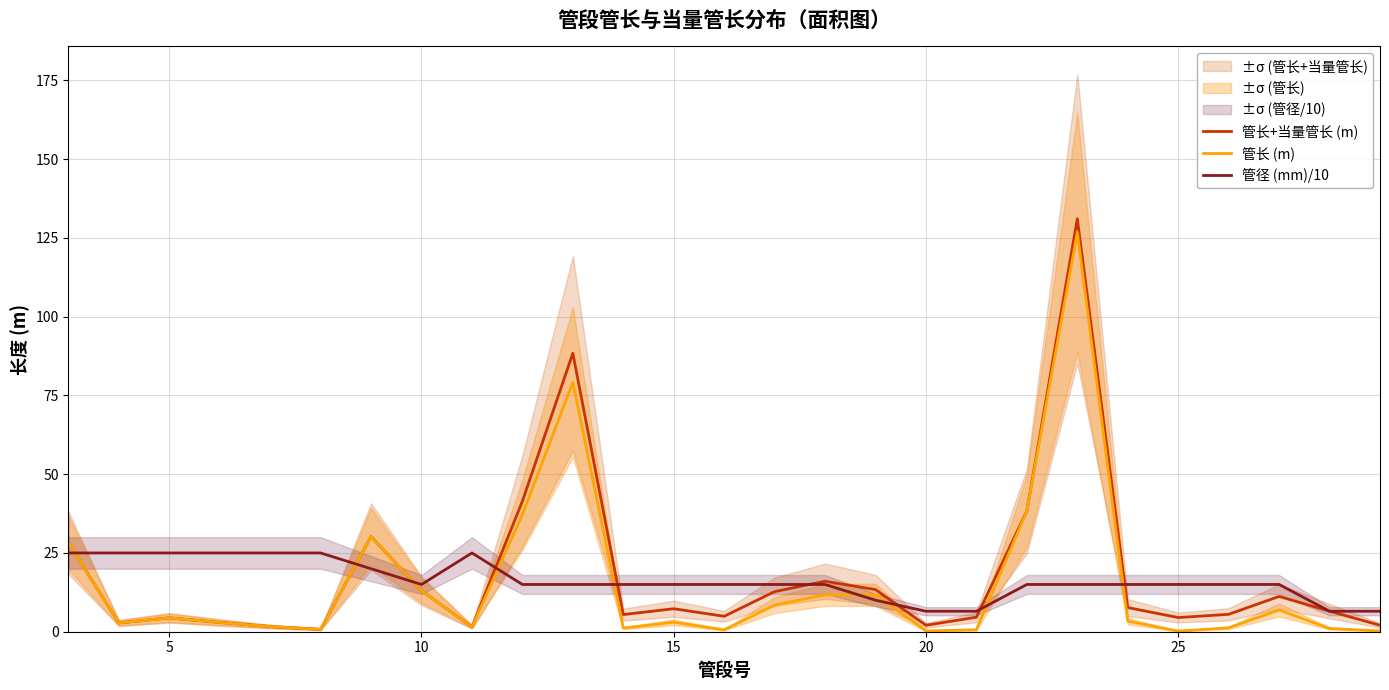

What are all the series names shown in the legend?

管长+当量管长 (m), 管长 (m), 管径 (mm)/10